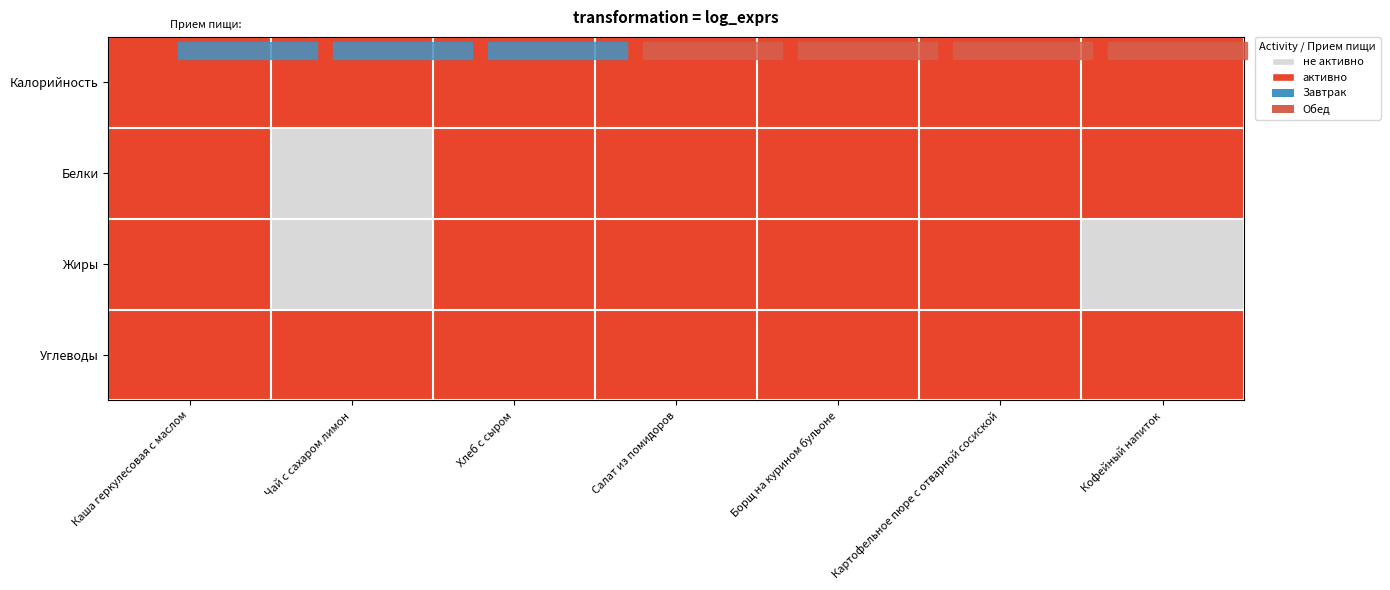

Which series has the widest spread of values?

Белки